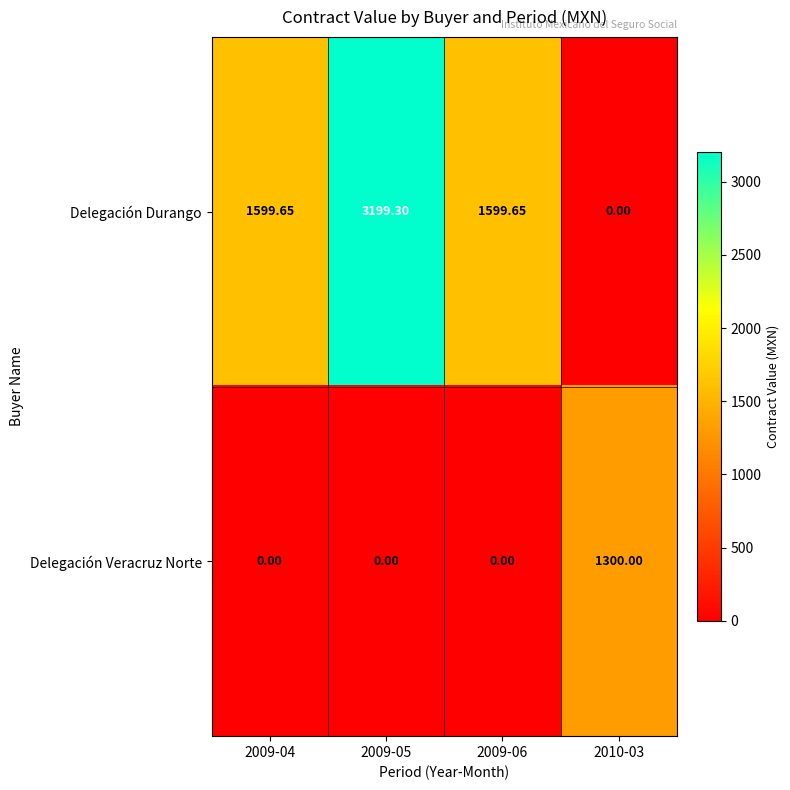

How many distinct data groups are displayed?

2